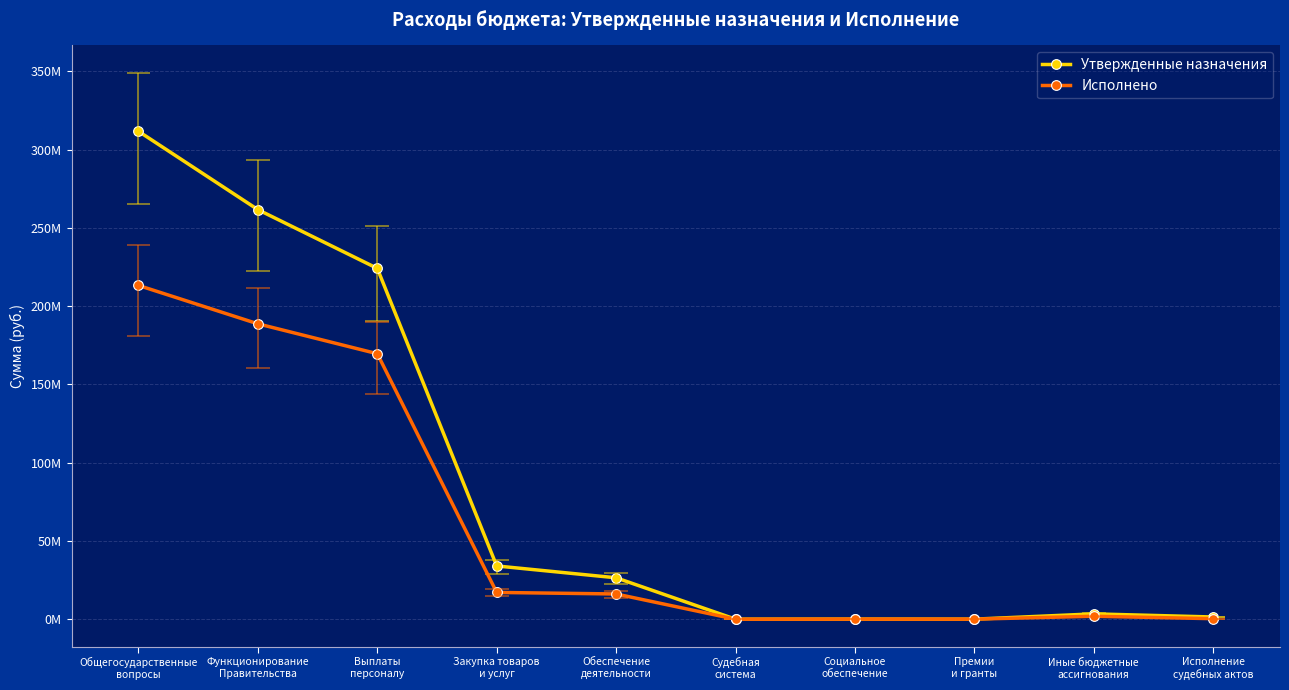

What is the value of the Исполнено point at the 1st from the left?

213241980.2